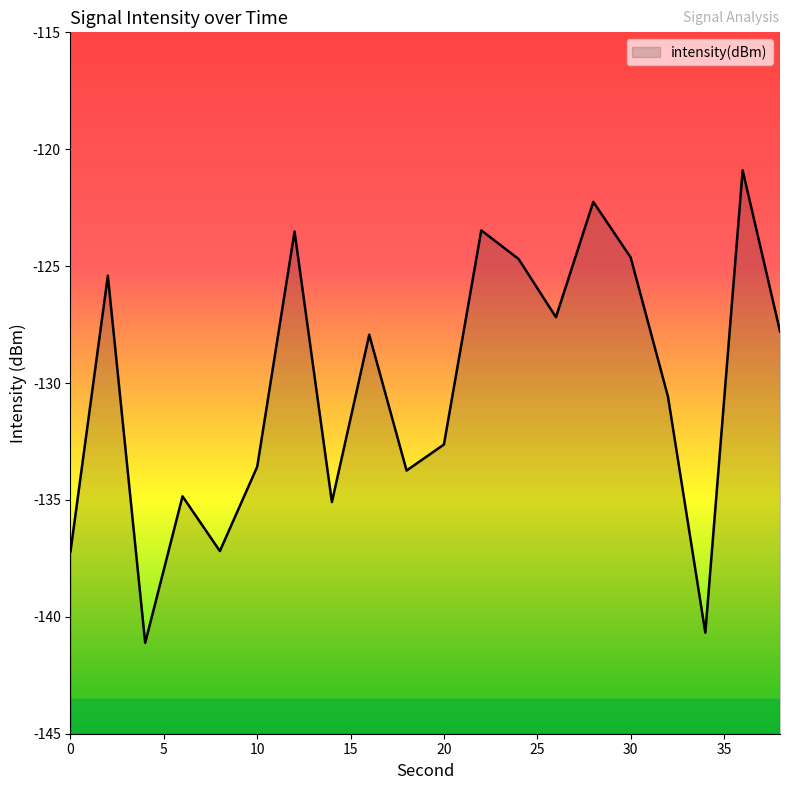

Reading left to right, list all the values displayed in this chart.

0=-137.2	2=-125.4	4=-141.1	6=-134.8	8=-137.2	10=-133.6	12=-123.5	14=-135.1	16=-127.9	18=-133.7	20=-132.6	22=-123.5	24=-124.7	26=-127.2	28=-122.3	30=-124.6	32=-130.6	34=-140.7	36=-120.9	38=-127.8